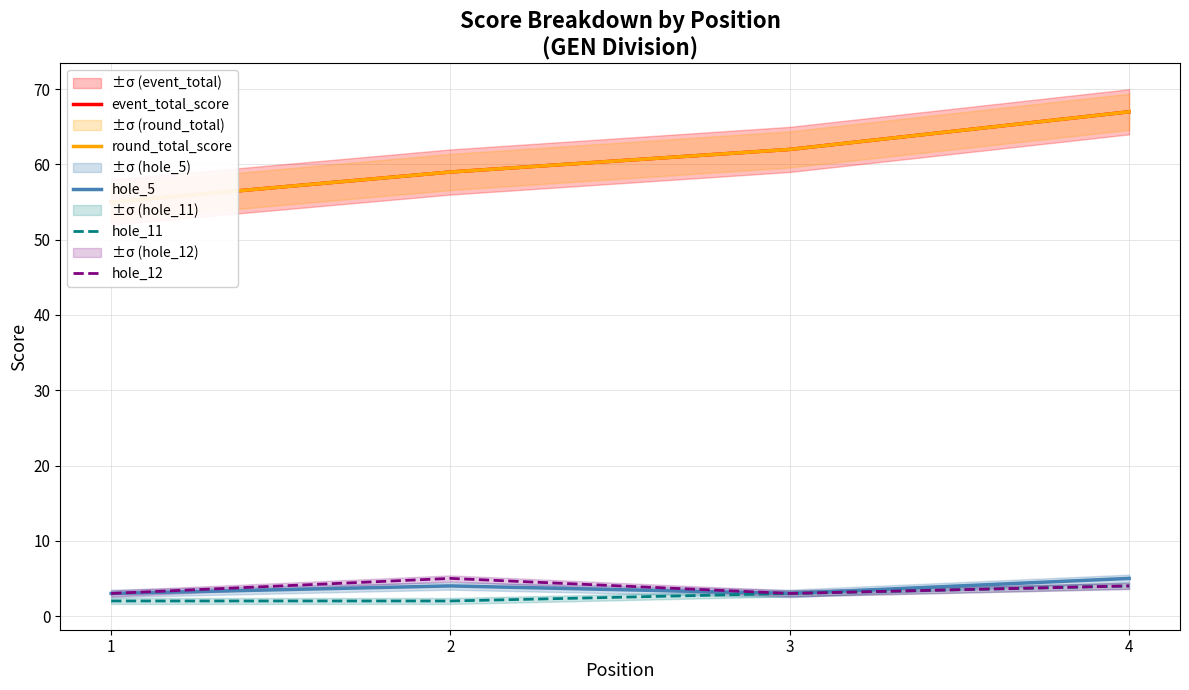

What are all the series names shown in the legend?

event_total_score, round_total_score, hole_5, hole_11, hole_12